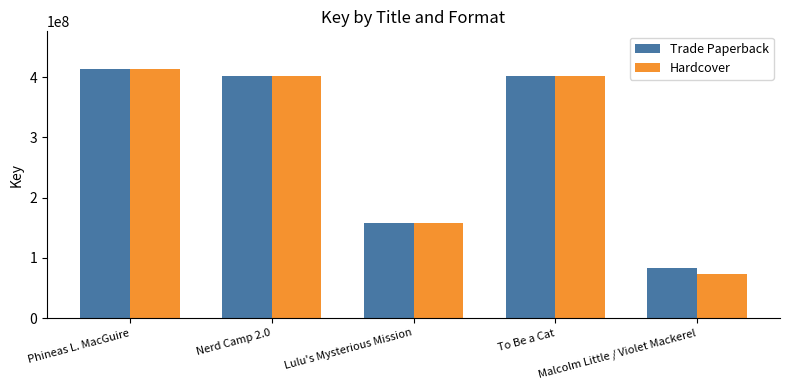

What is the greatest value displayed?

414217732